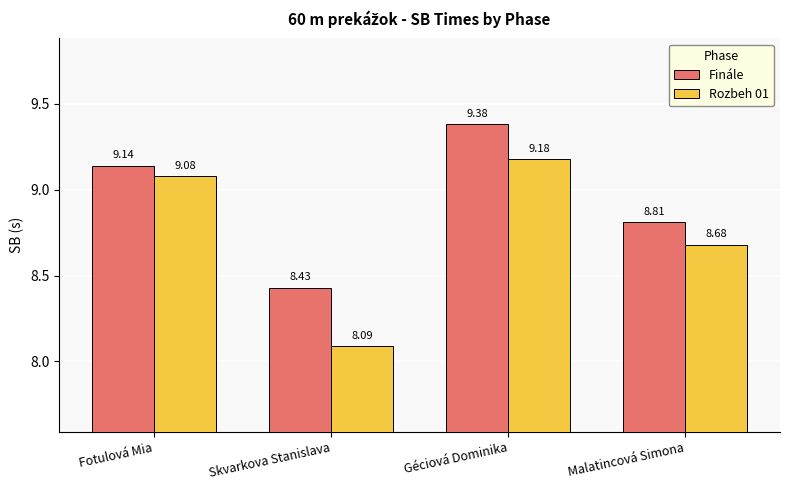

The value of Rozbeh 01 at Géciová Dominika is 9.2. True or false?

True